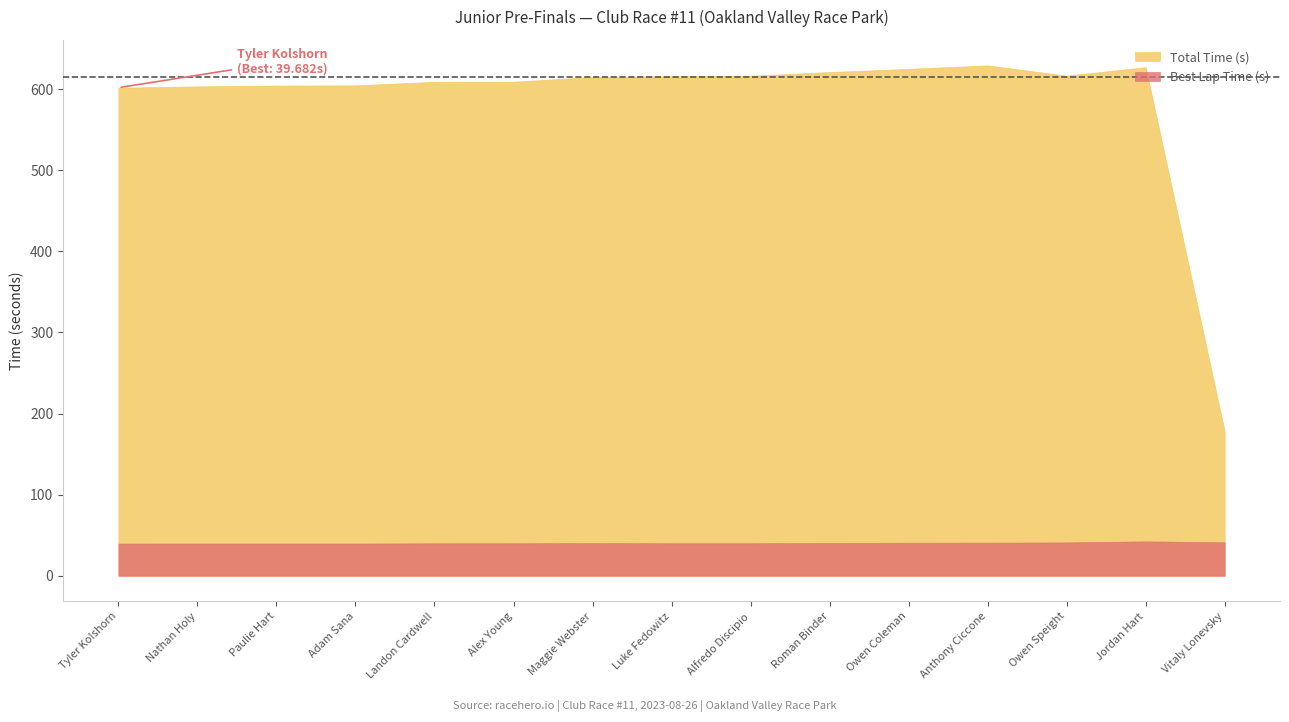

Rank the series by their maximum value, from highest to lowest.

Total Time (s), Best Lap Time (s)